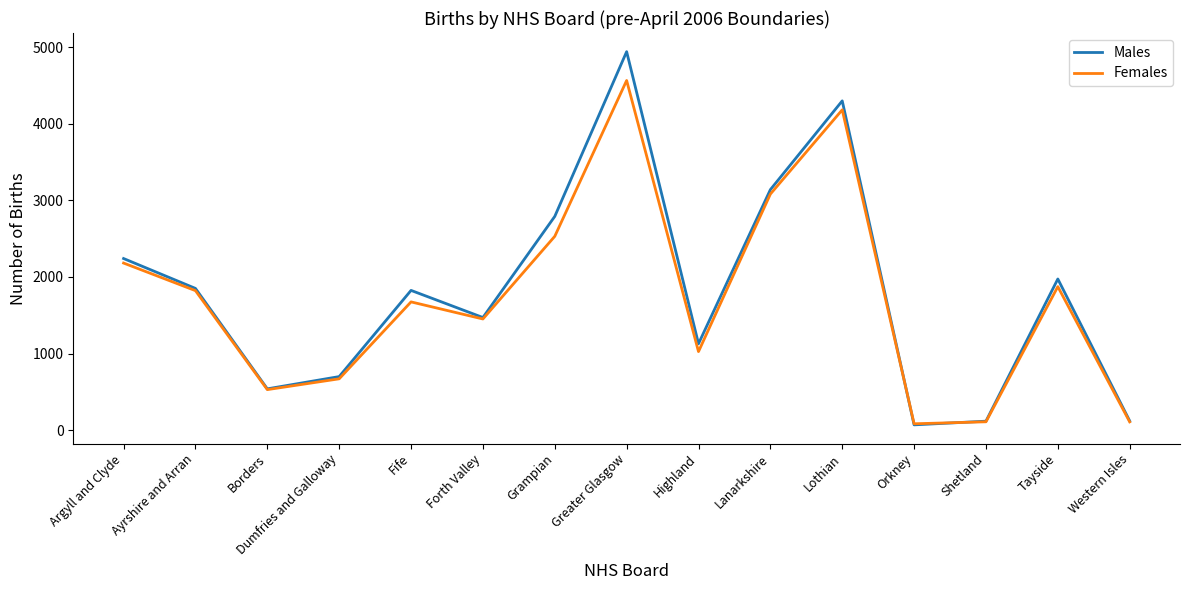

At which label does Males reach its peak?

Greater Glasgow